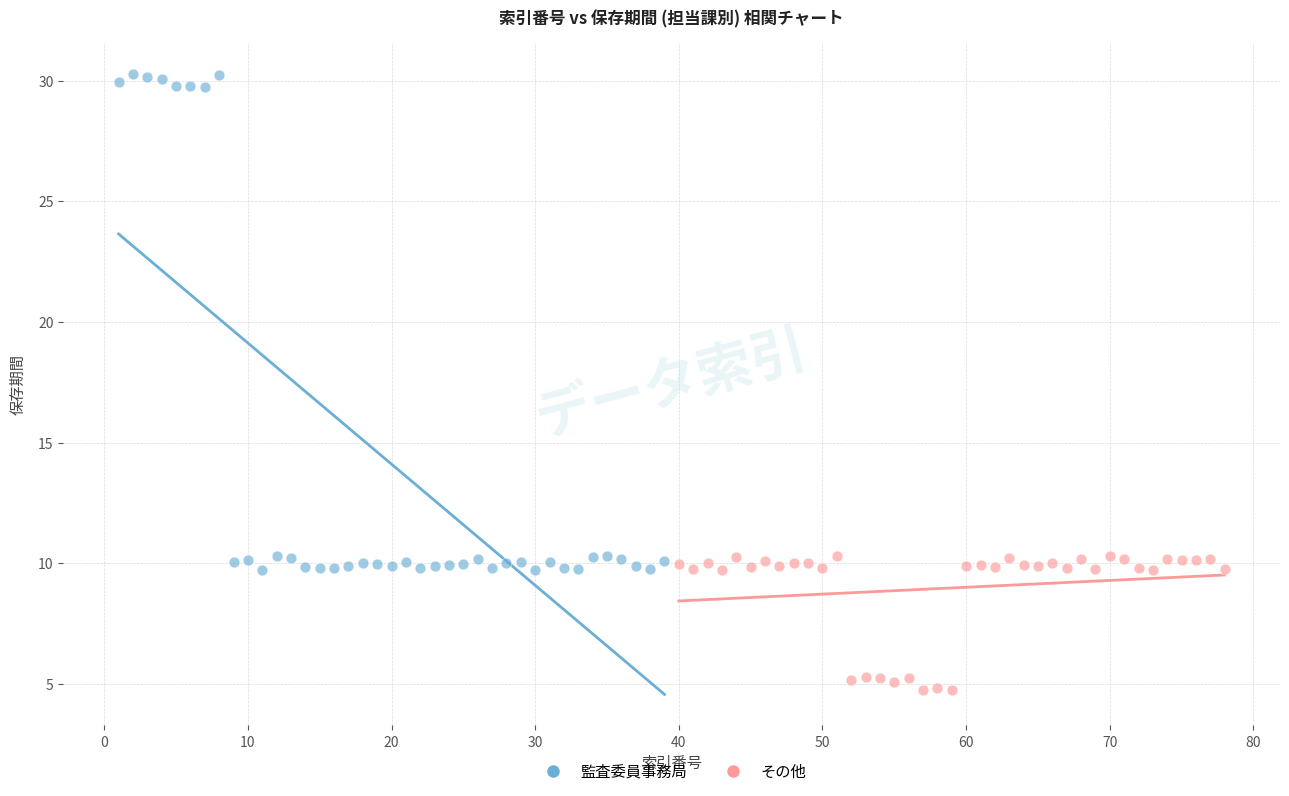

Which series reaches the minimum Y coordinate?

その他